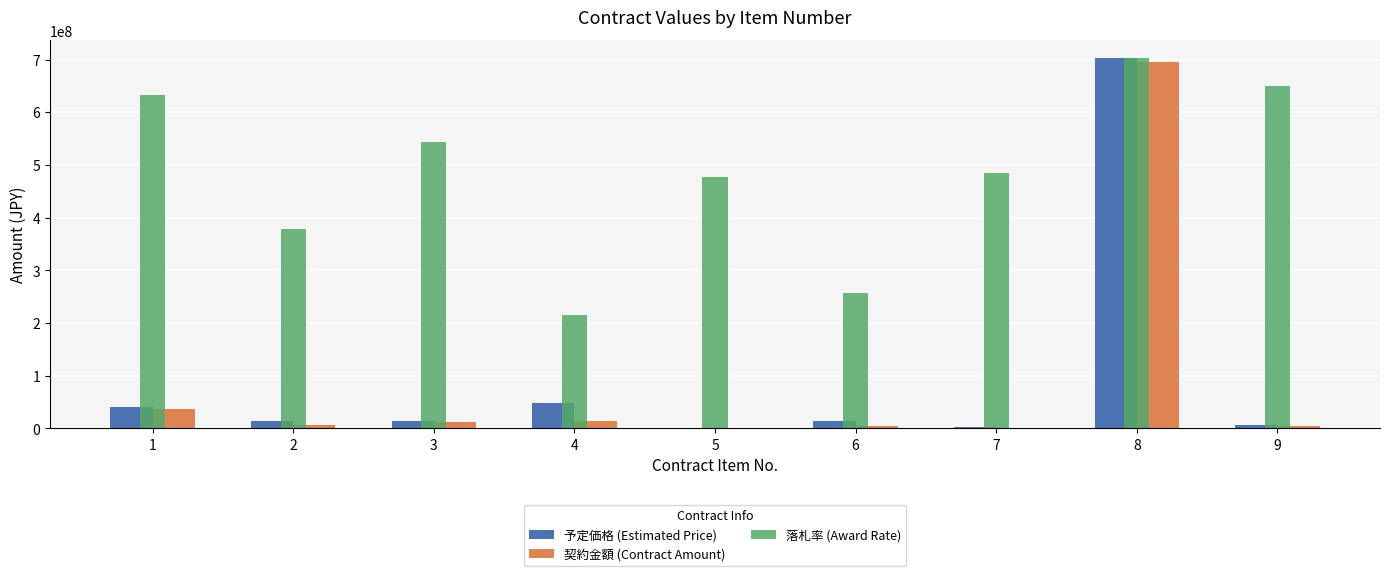

List the series in order of their peak value, highest first.

予定価格 (Estimated Price), 契約金額 (Contract Amount), 落札率 (Award Rate)